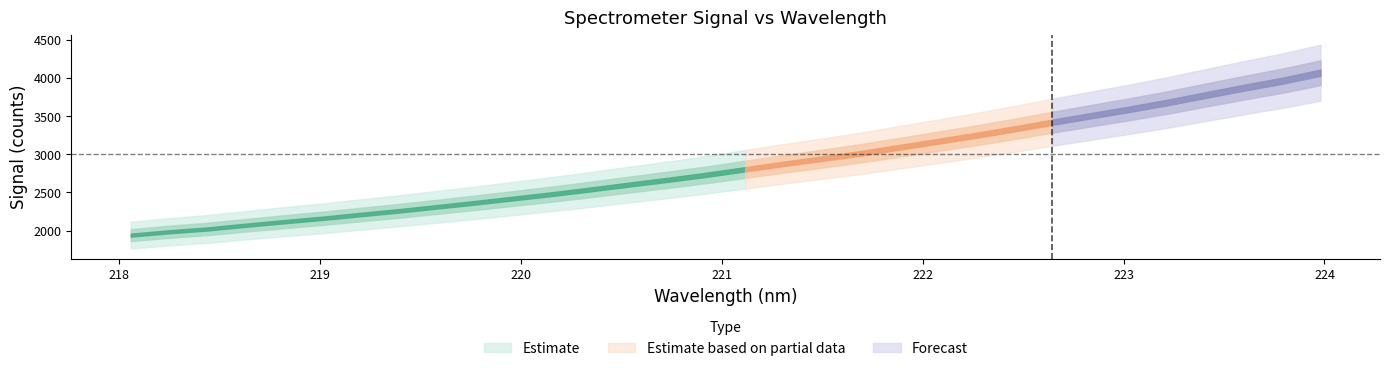

Does the chart have visible grid lines?

No